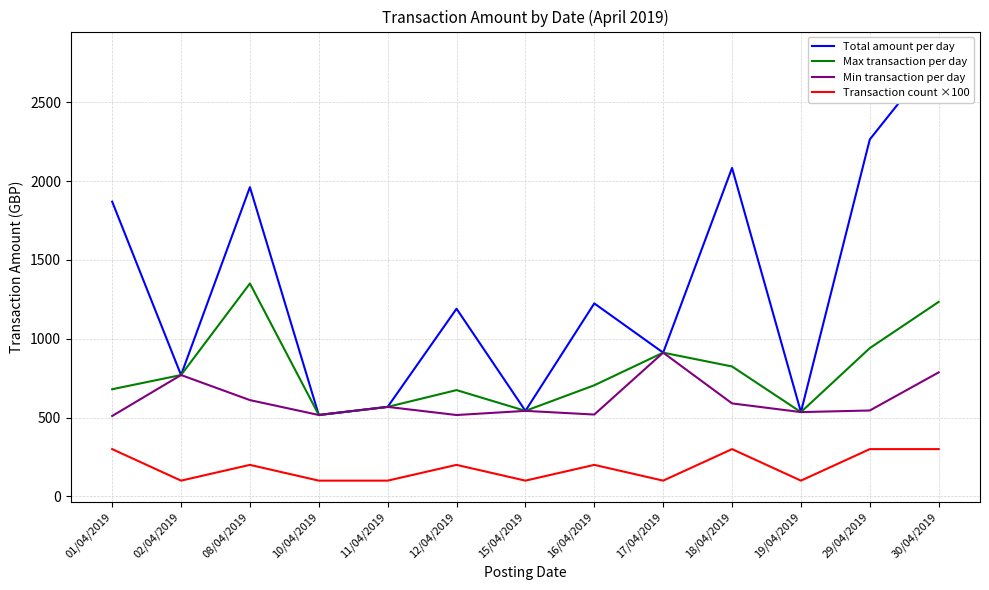

What is the average value of the Transaction count ×100 series?

184.6